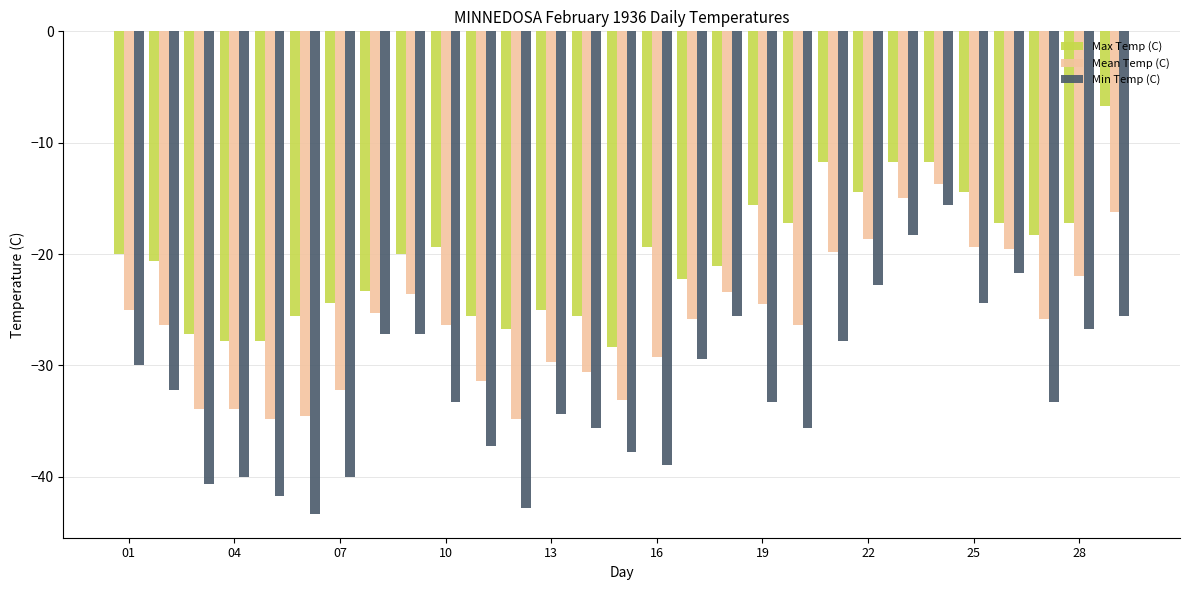

Which series has the widest spread of values?

Min Temp (C)